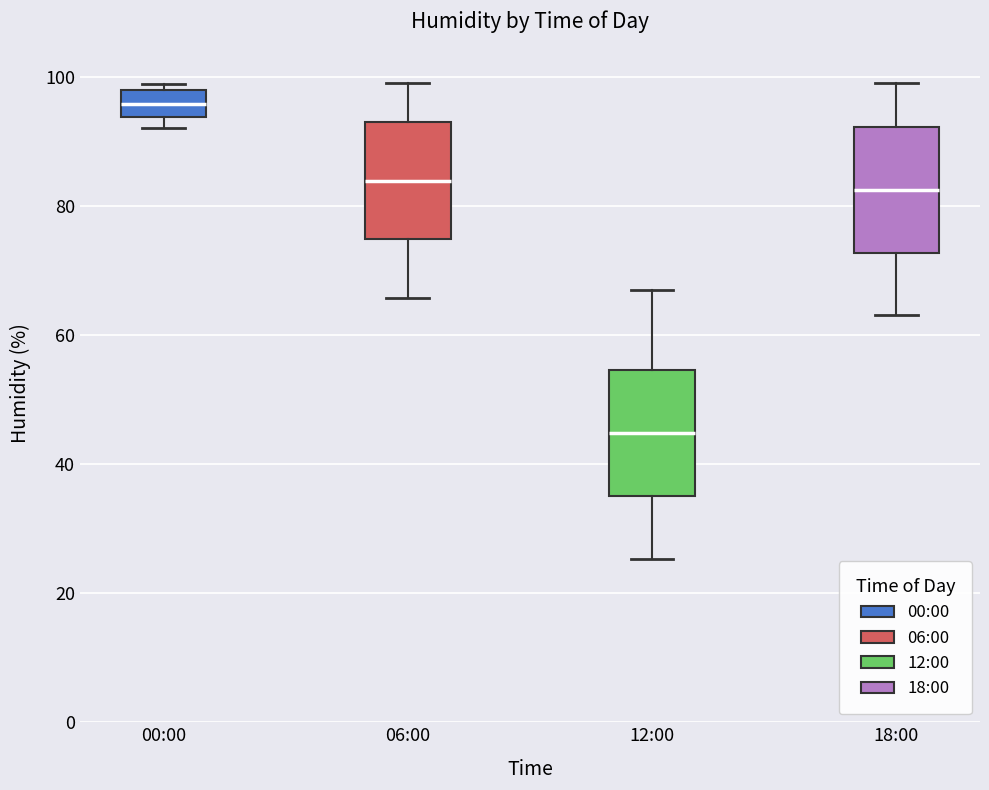

Reading left to right, transcribe this box plot: for each box, give where its median line is, the range the box spans, and where its two whiskers end, as read against the y-axis. The values are not printed on the chart, so give them approximately, as read against the axis.

00:00: median 96, box 94 to 98, whiskers 92 to 98 (just above the box's upper edge)
06:00: median 84, box 74 to 94, whiskers 66 to 100
12:00: median 44, box 36 to 54, whiskers 26 to 66
18:00: median 82, box 72 to 92, whiskers 64 to 100